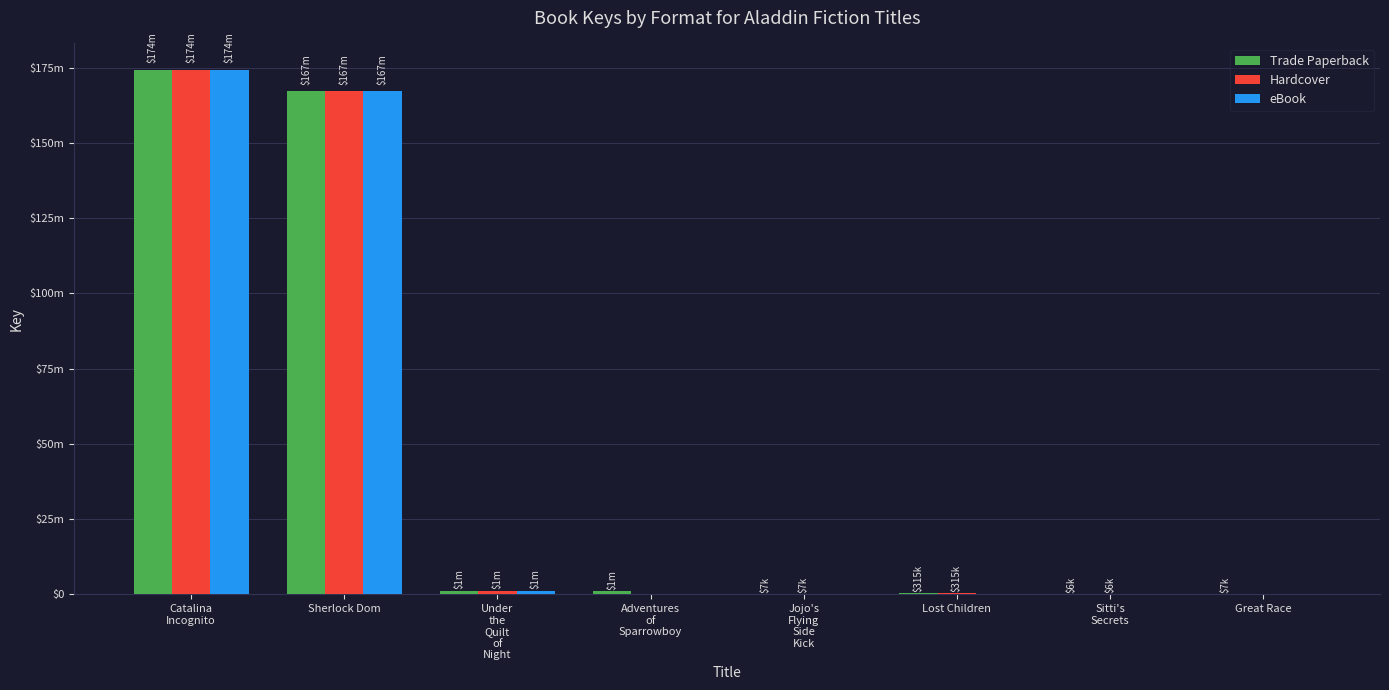

Is it true that eBook equals -94768689 at Sitti's
Secrets?

False